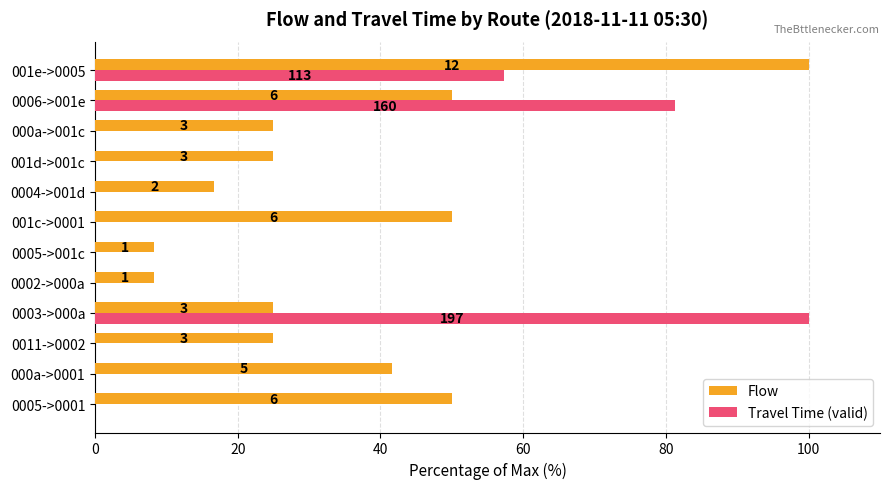

What are all the series names shown in the legend?

Flow, Travel Time (valid)